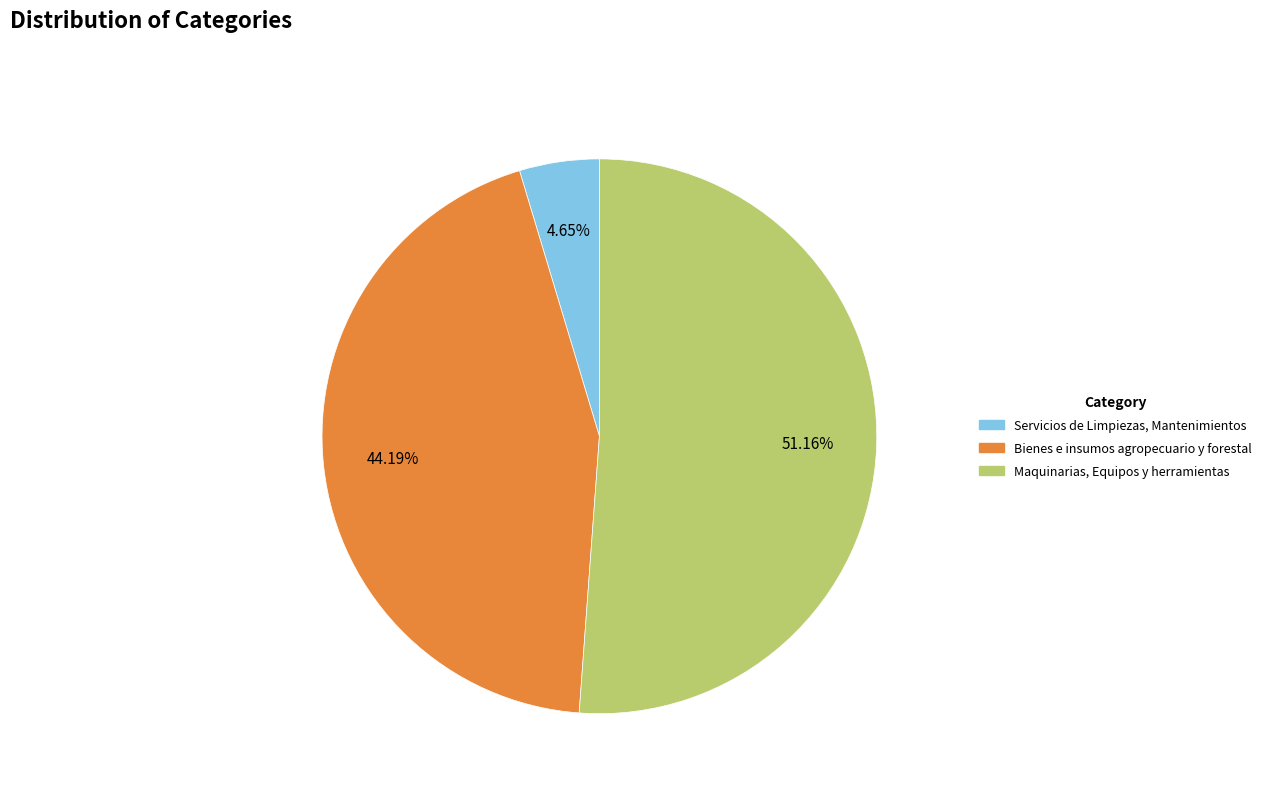

Rank the categories by value from lowest to highest.

Servicios de Limpiezas, Mantenimientos, Bienes e insumos agropecuario y forestal, Maquinarias, Equipos y herramientas